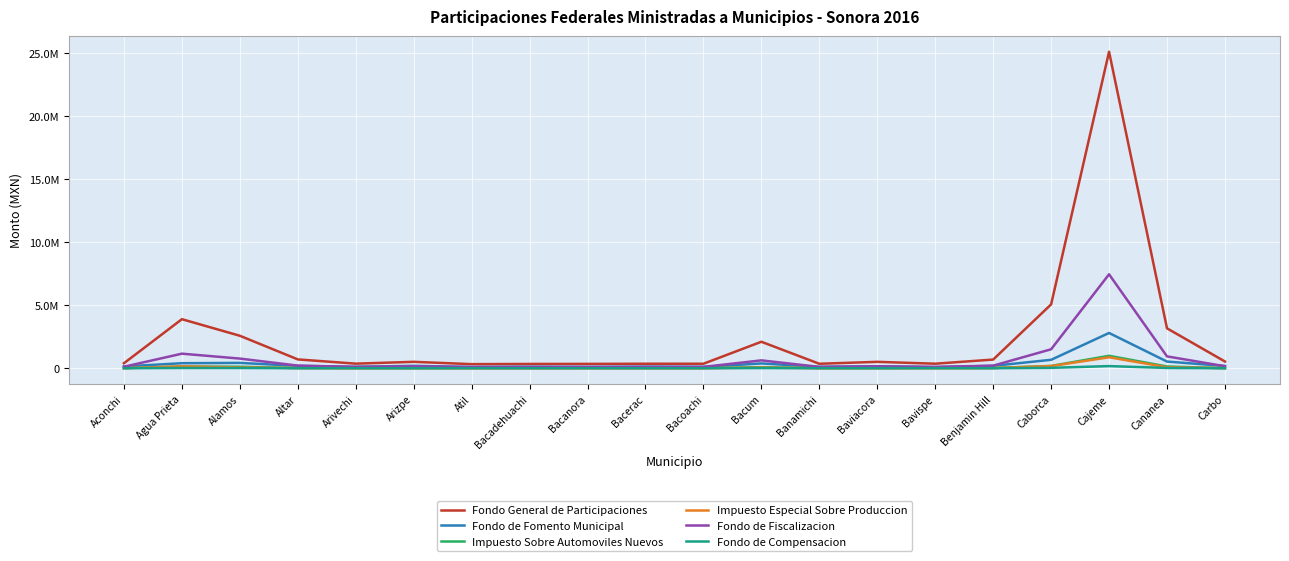

Rank the series by their maximum value, from lowest to highest.

Fondo de Compensacion, Impuesto Especial Sobre Produccion, Impuesto Sobre Automoviles Nuevos, Fondo de Fomento Municipal, Fondo de Fiscalizacion, Fondo General de Participaciones